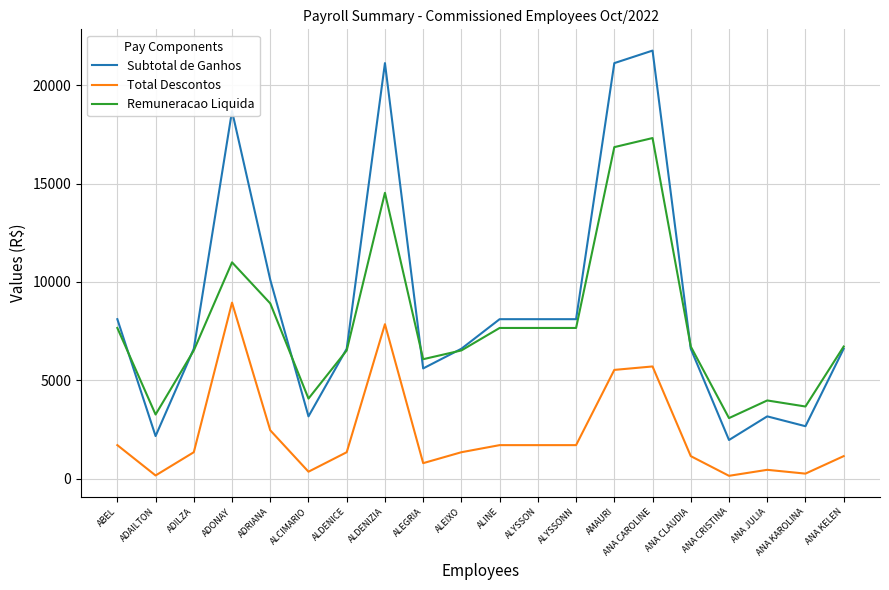

True or false: Remuneracao Liquida has a value of 10412.3 at ANA CLAUDIA.

False